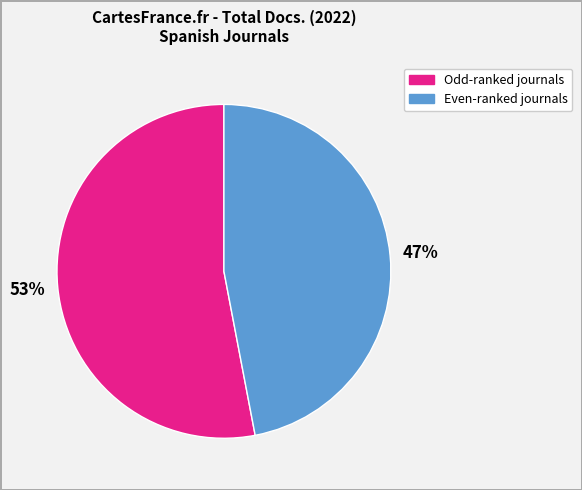

To the nearest percent, what is the average slice percentage?

50%